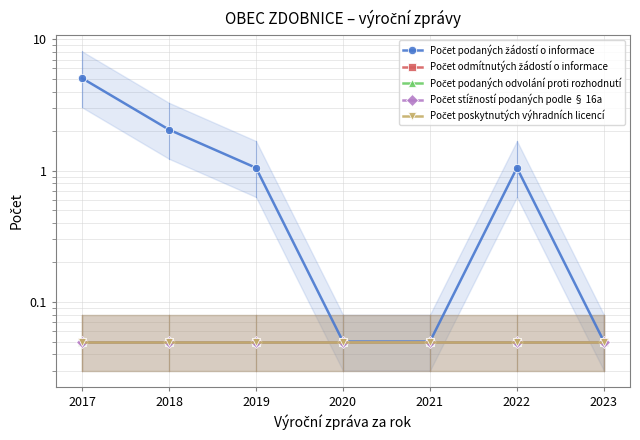

Is the value of Počet odmítnutých žádostí o informace at 2023 greater than the value of Počet stížností podaných podle § 16a at 2019?

No